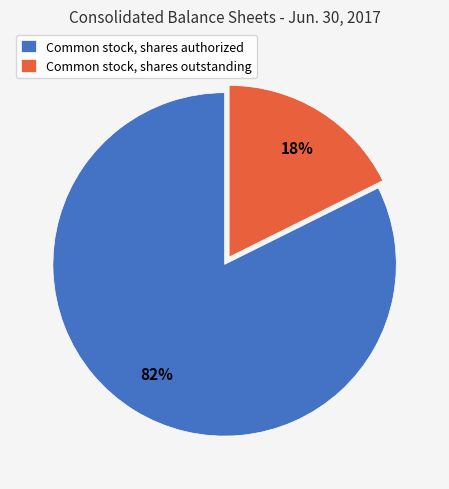

To the nearest percent, what is the average slice percentage?

50%